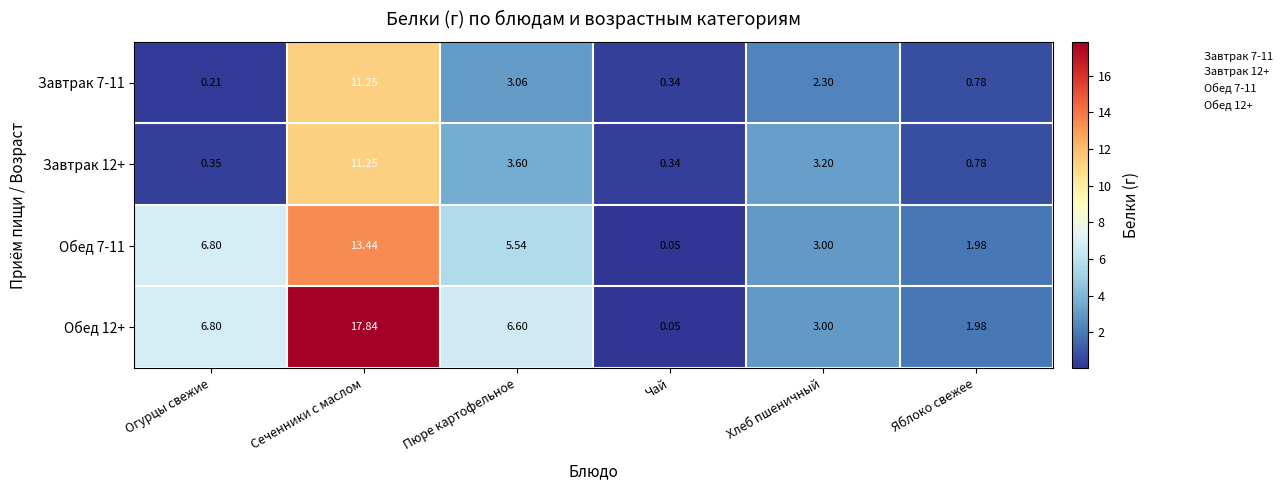

Which category has the lowest value in the Обед 12+ series?

Чай